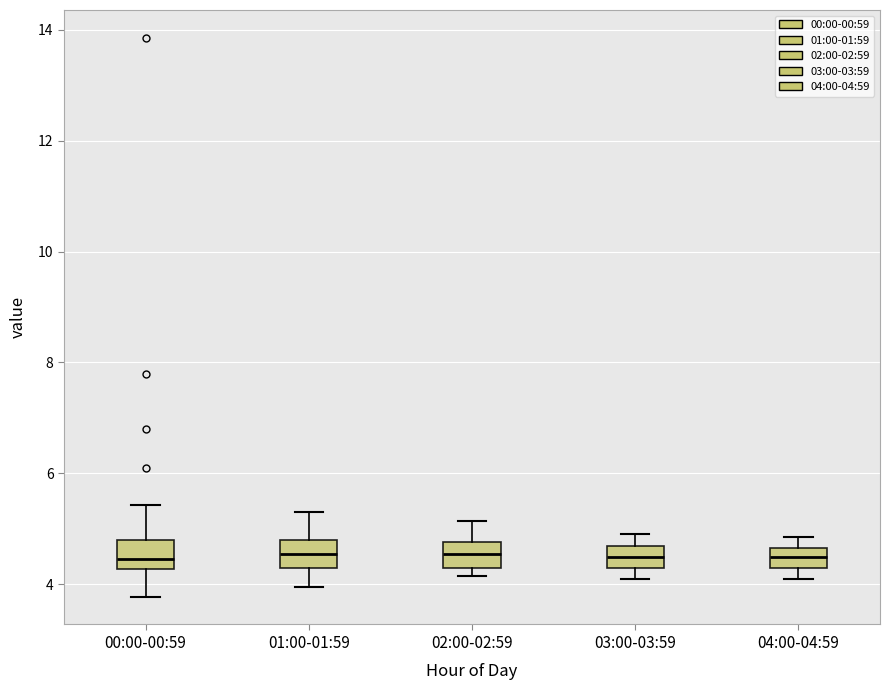

Reading left to right, read every box against the y-axis: the position of its median line, the range the box covers, and the ends of its whiskers. The values are not printed on the chart, so give them approximately, as read against the axis.

00:00-00:59: median 4.4, box 4.2 to 4.8, whiskers 3.8 to 5.4
01:00-01:59: median 4.6, box 4.2 to 4.8, whiskers 4.0 to 5.4
02:00-02:59: median 4.6, box 4.4 to 4.8, whiskers 4.2 to 5.2
03:00-03:59: median 4.6, box 4.2 to 4.8, whiskers 4.2 (just below the box's lower edge) to 5.0
04:00-04:59: median 4.6 (inside the box), box 4.4 to 4.6, whiskers 4.2 to 4.8